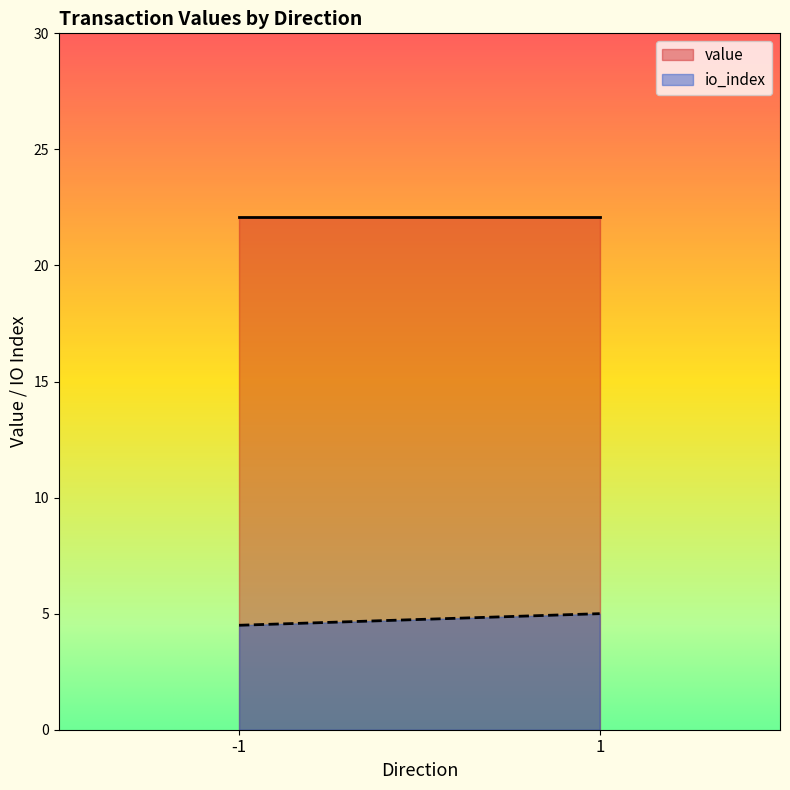

Which series has the largest range (max minus min)?

io_index